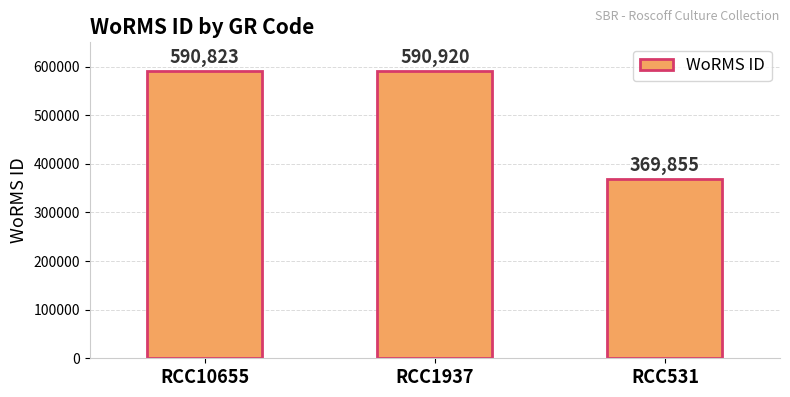

Which label corresponds to the largest value in the chart?

RCC1937